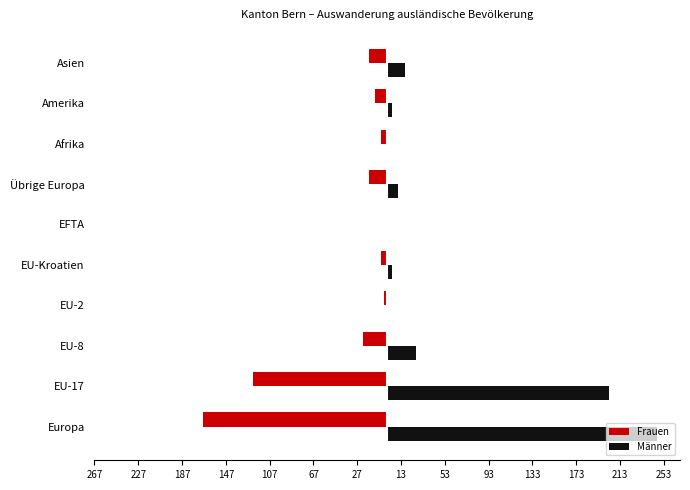

Which series has the widest spread of values?

Männer